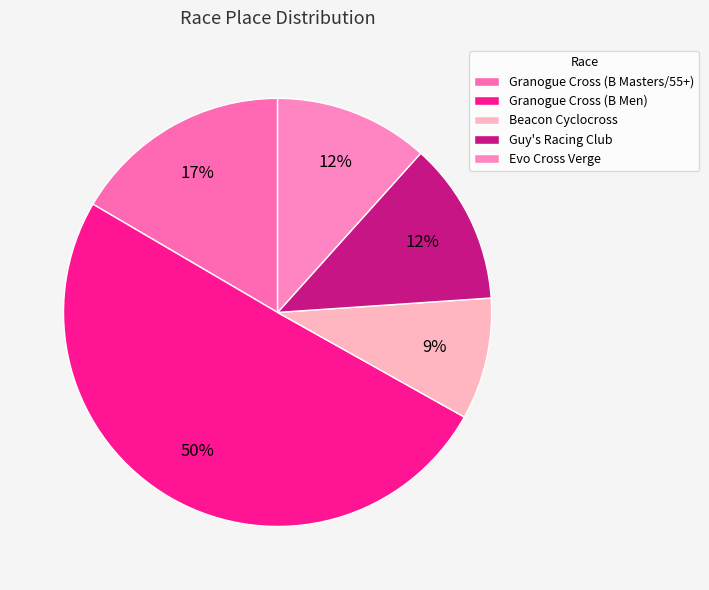

What percentage is the Beacon Cyclocross slice, to the nearest percent?

9%